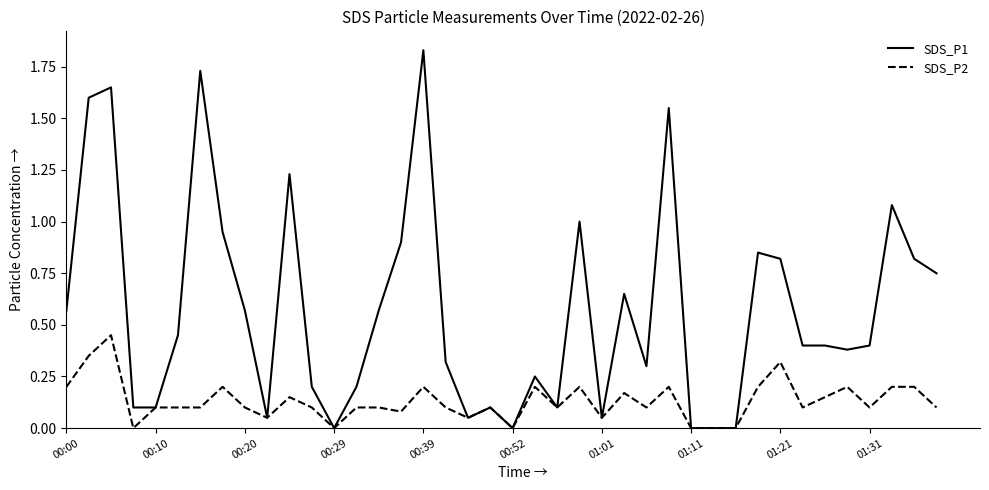

Which series has the largest total across all categories?

SDS_P1